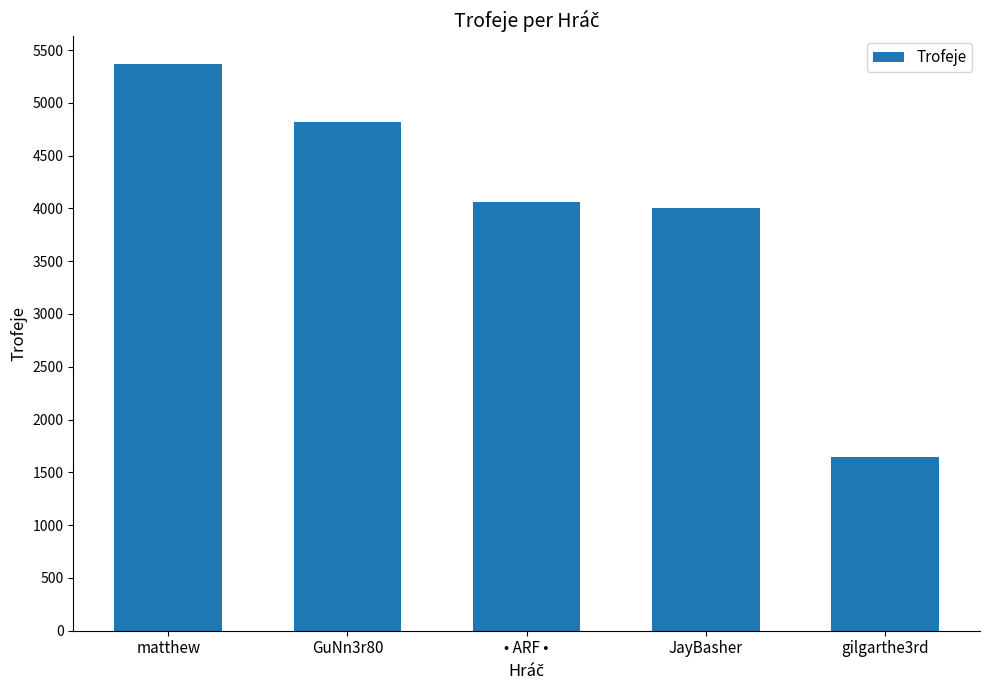

At which category does the chart reach its minimum across all series?

gilgarthe3rd